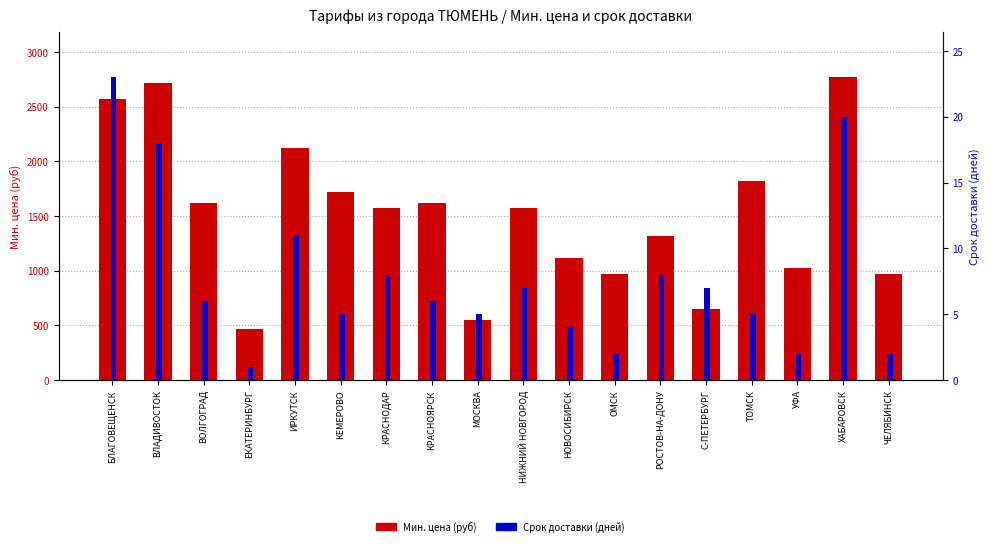

At how many categories does at least one series exceed 2619?

2